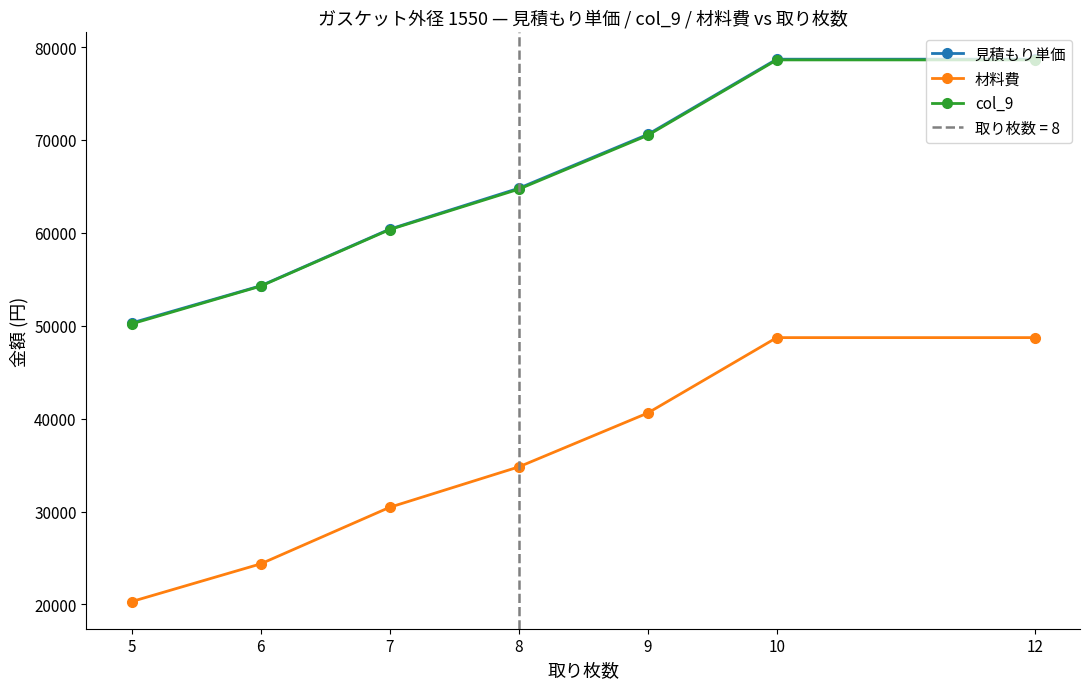

What is the sum of all 材料費 values?

247965.9